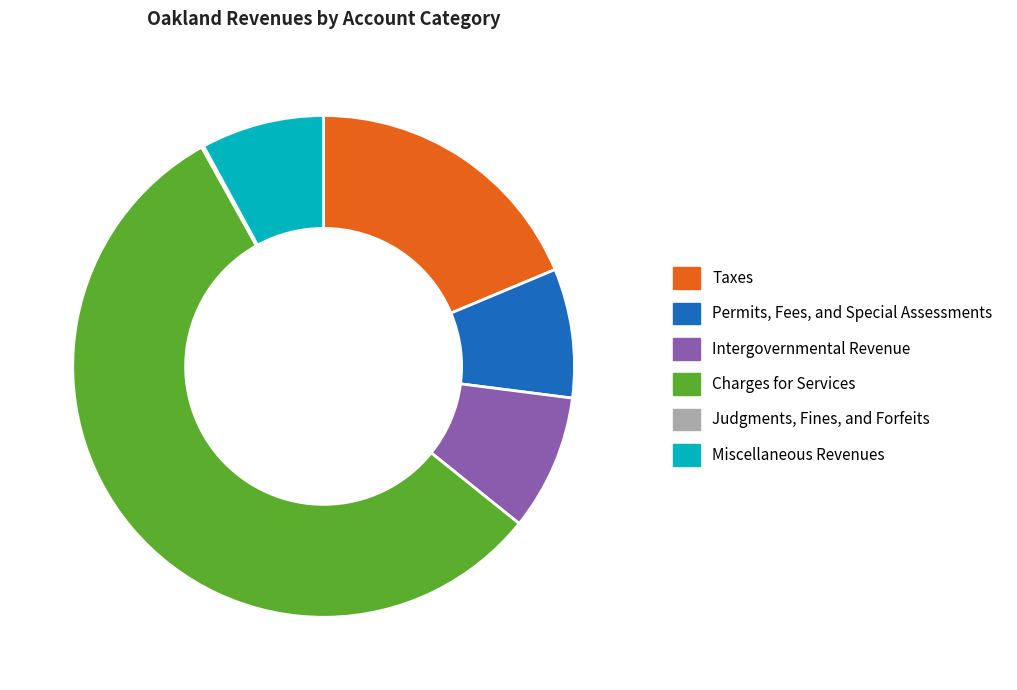

Is the sum of Miscellaneous Revenues and Taxes greater than half?

No